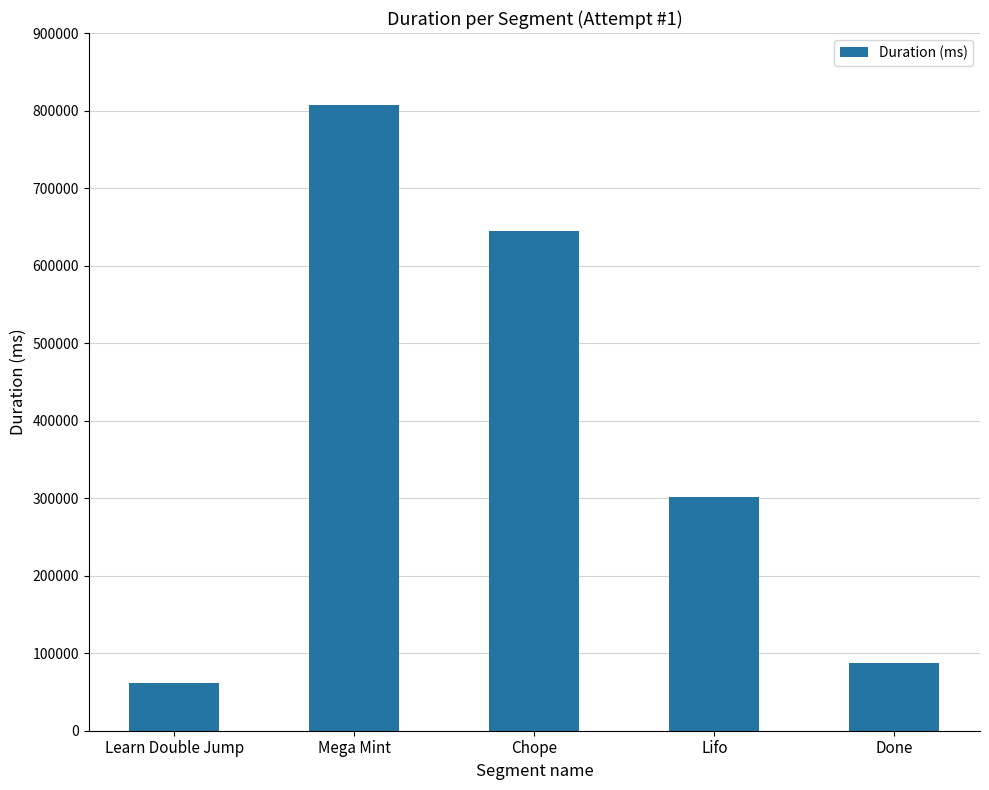

Rank the categories by value from lowest to highest.

Learn Double Jump, Done, Lifo, Chope, Mega Mint